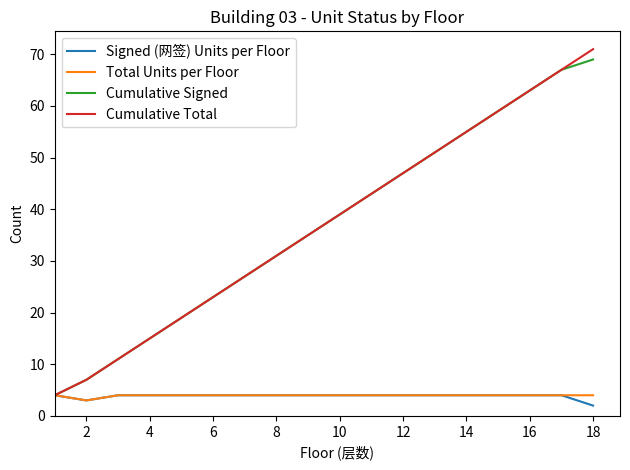

What is the sum of all Cumulative Total values?

667